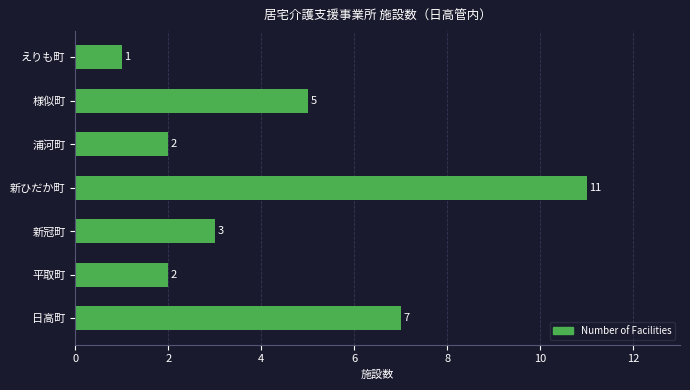

Count the number of categories in the chart.

7